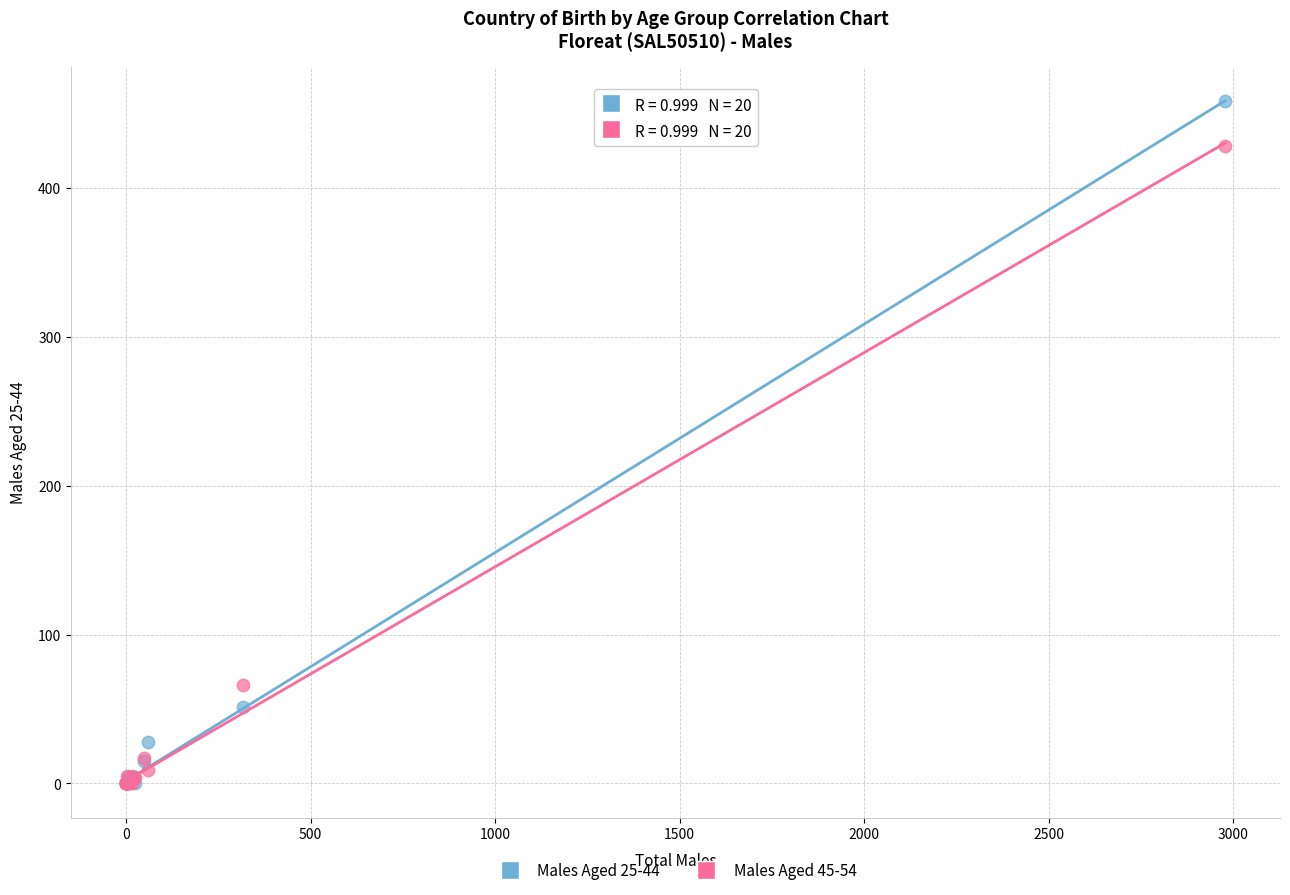

Across all series, what Y value is closest to 229?

66